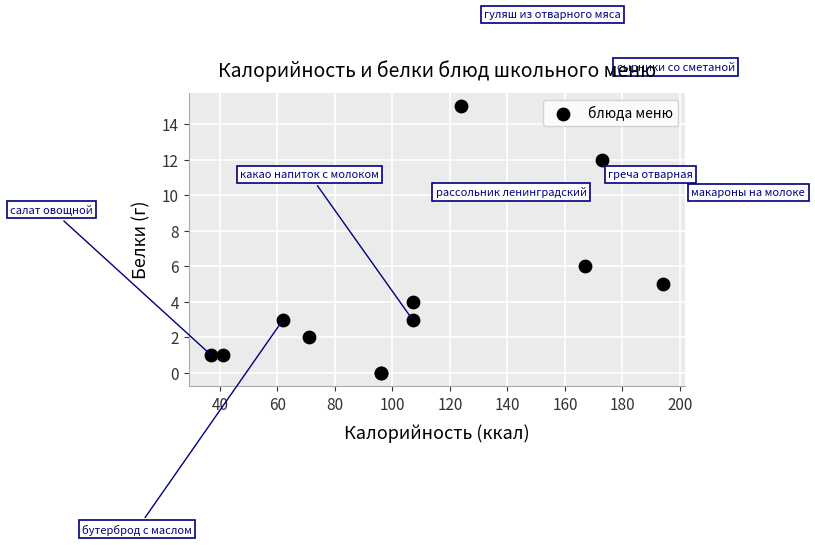

What Y value in the scatter plot is closest to 7?

6